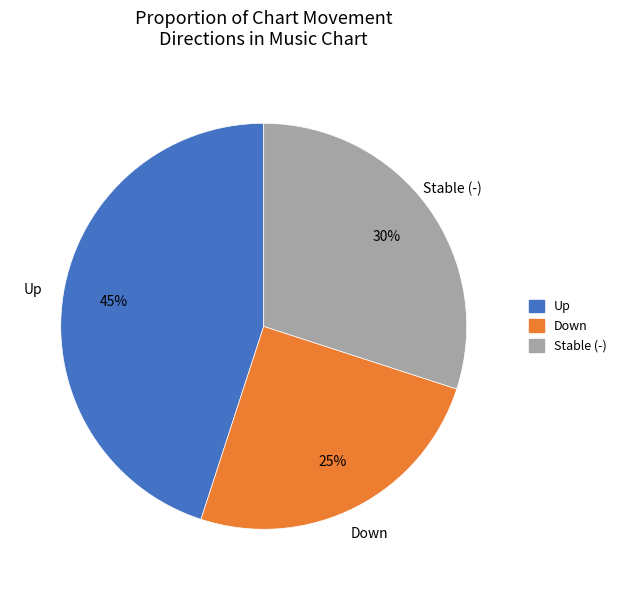

Does any single category account for the majority?

No